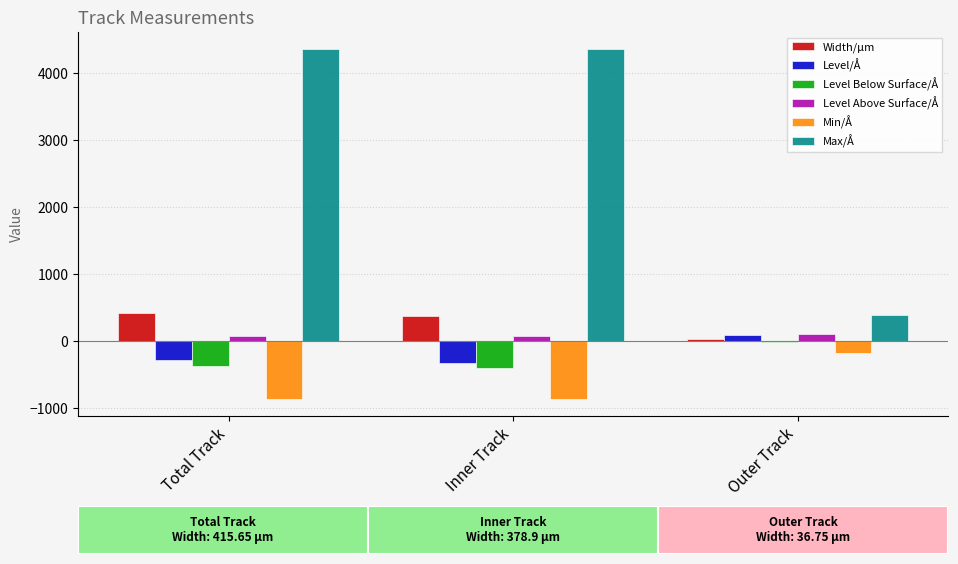

Are the bars grouped side by side (vs. stacked)?

Yes